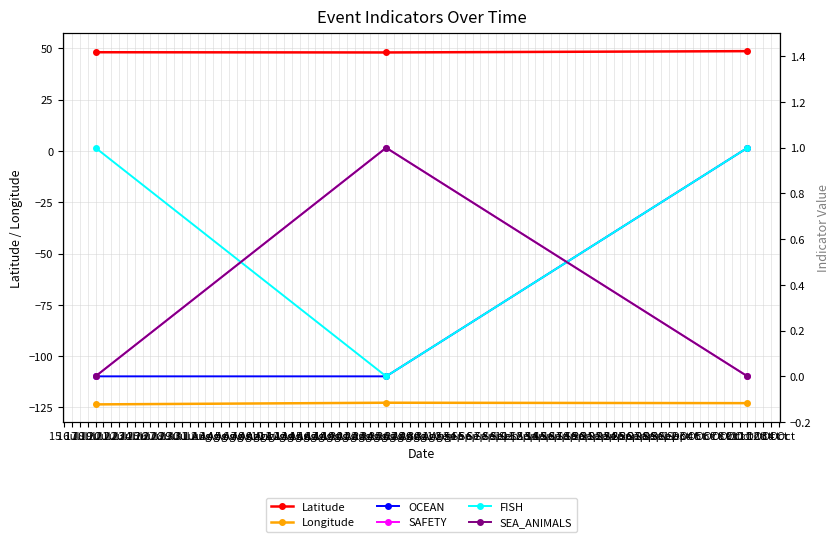

What is the value of the Longitude point at the 2nd from the left?

-122.7